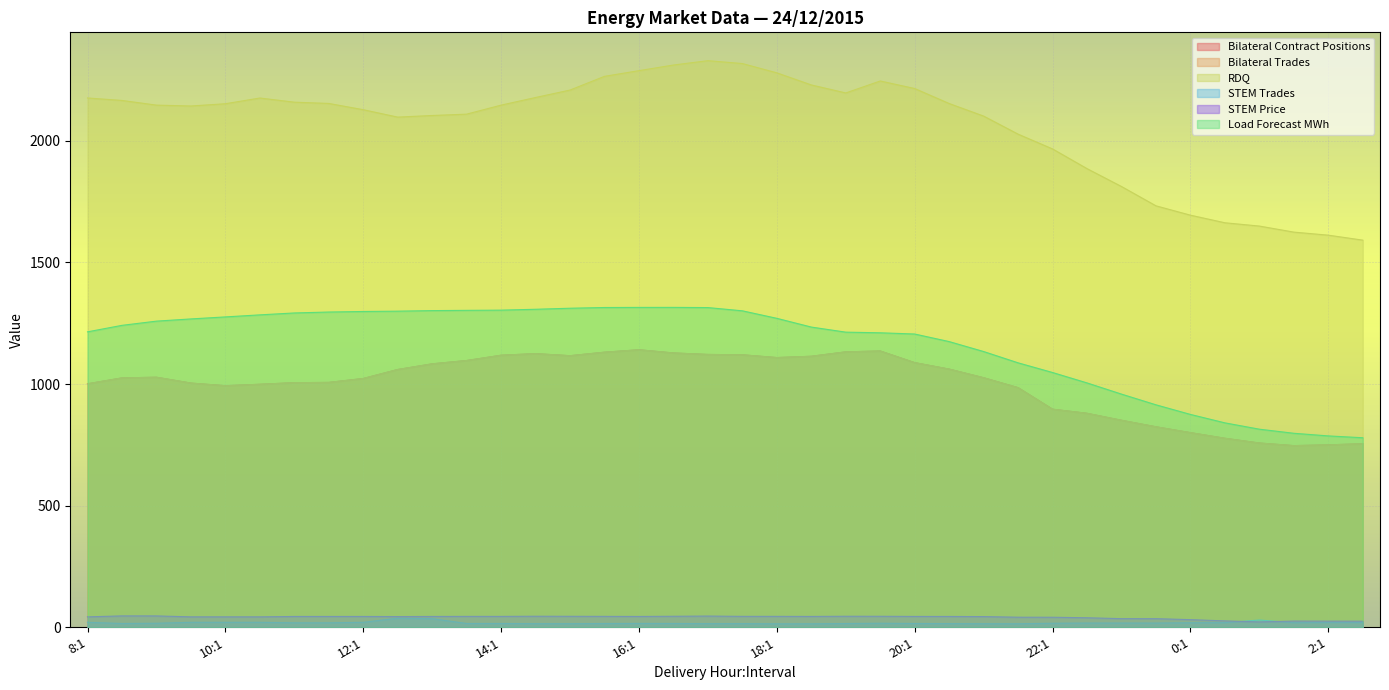

What is the minimum value for STEM Trades?

14.2